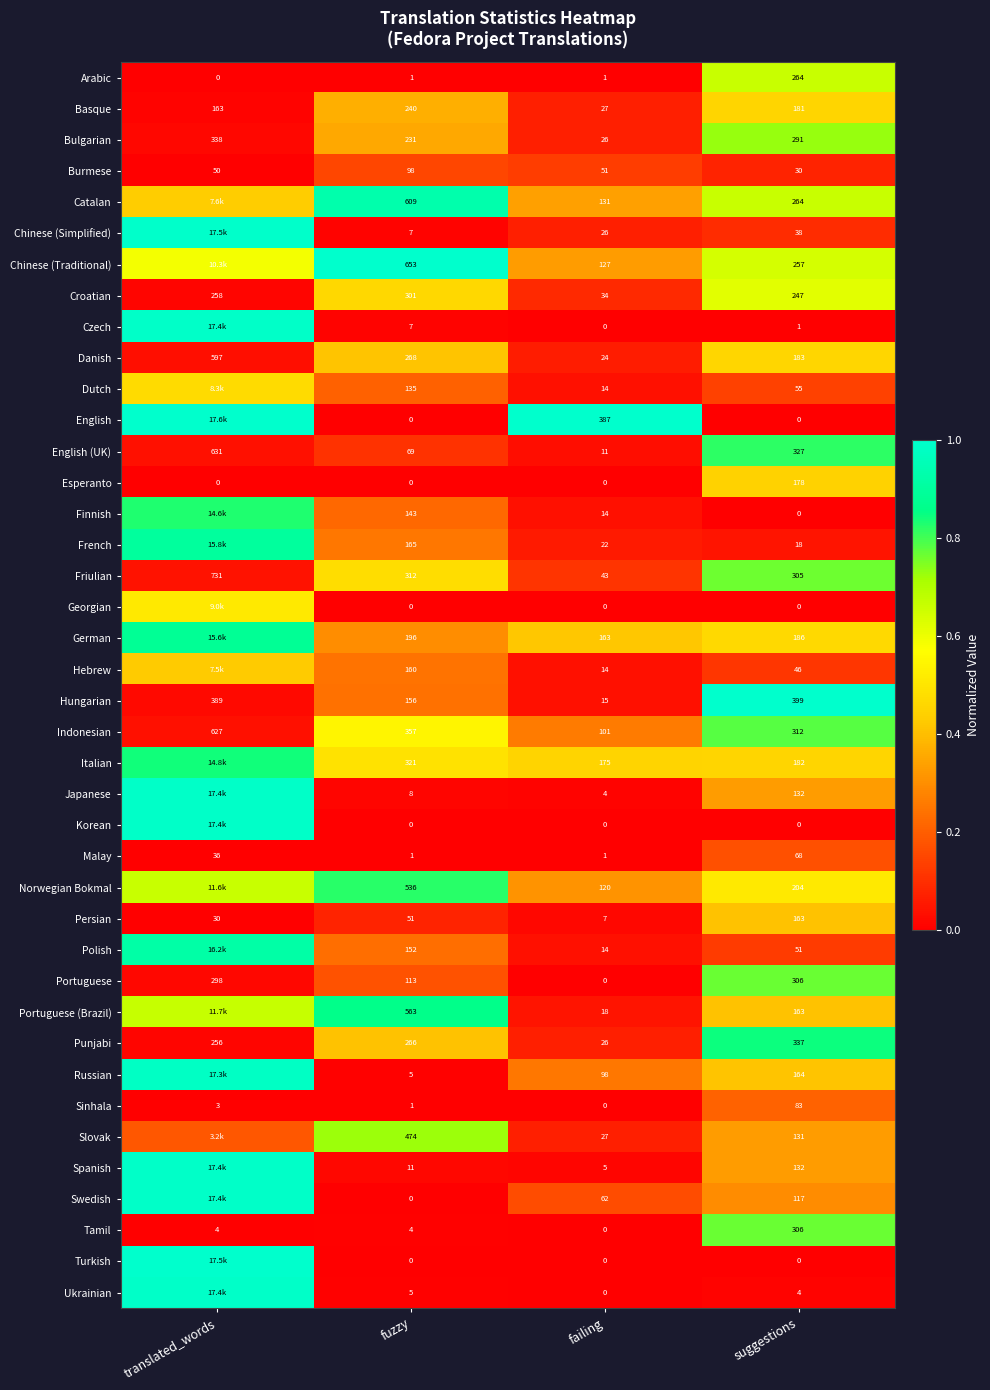

Between fuzzy and suggestions, which series saw the biggest shift?

Portuguese (Brazil)